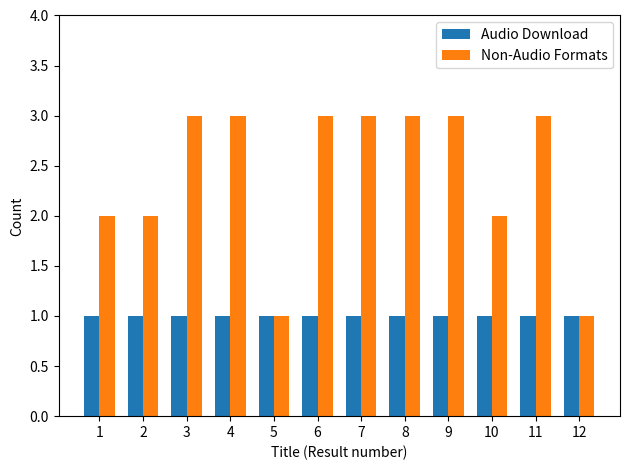

Is the value of Audio Download at 9 greater than the value of Non-Audio Formats at 1?

No